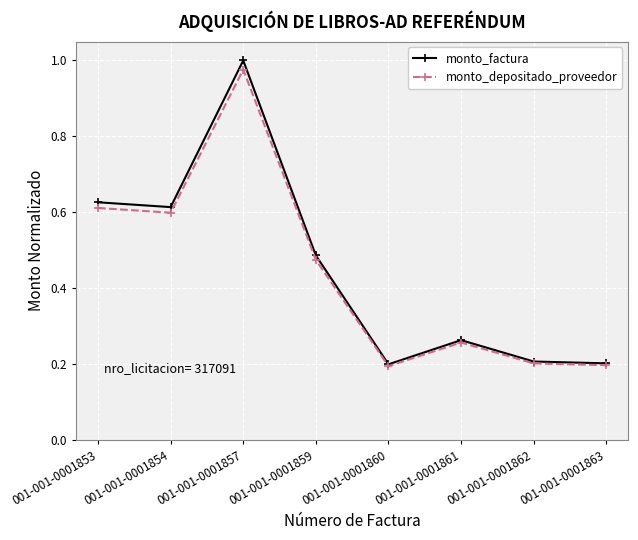

What is the value of the monto_factura point at the 8th from the left?

0.2